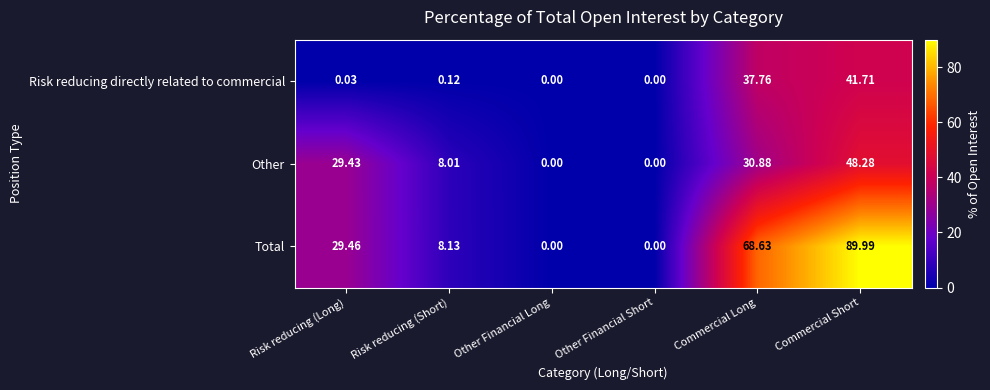

Which series has the largest range (max minus min)?

Total